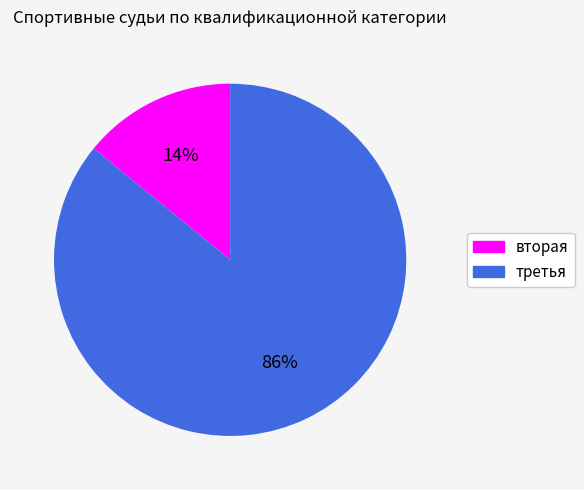

Which has a higher value, вторая or третья?

третья